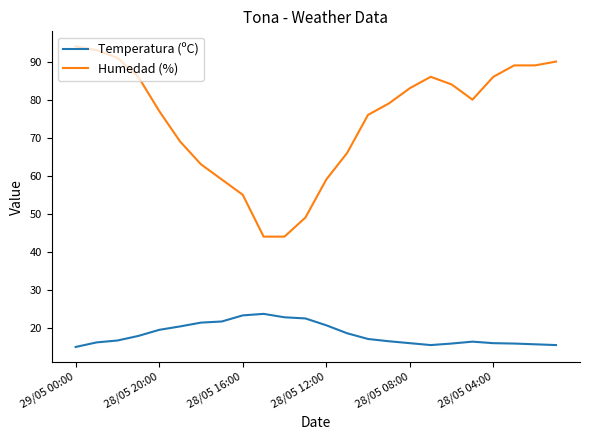

How many lines are shown in the chart?

2